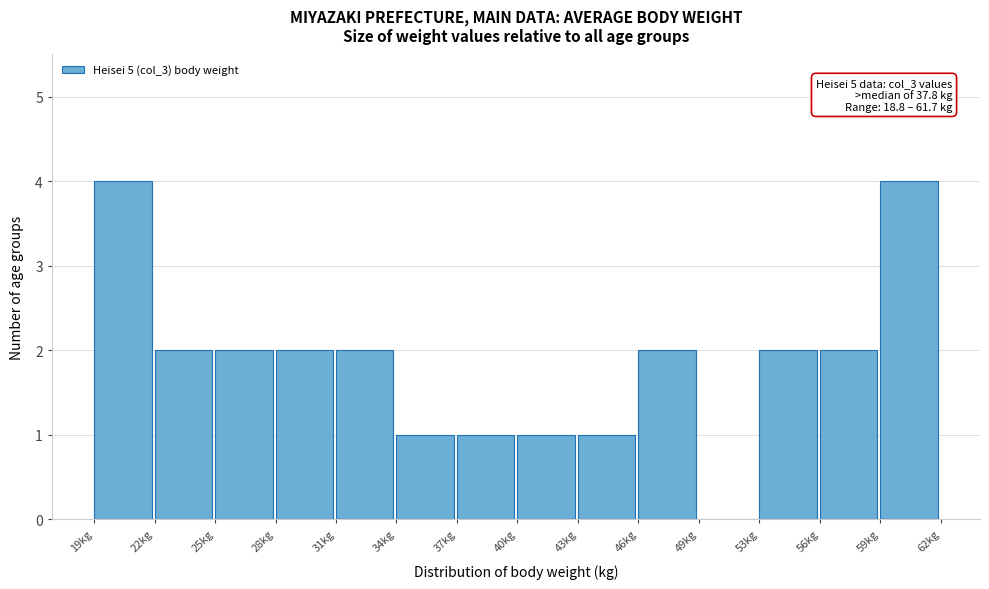

Reading left to right, what are all the values shown in this chart?

19kg=4	22kg=2	25kg=2	28kg=2	31kg=2	34kg=1	37kg=1	40kg=1	43kg=1	46kg=2	49kg=0	53kg=2	56kg=2	59kg=4